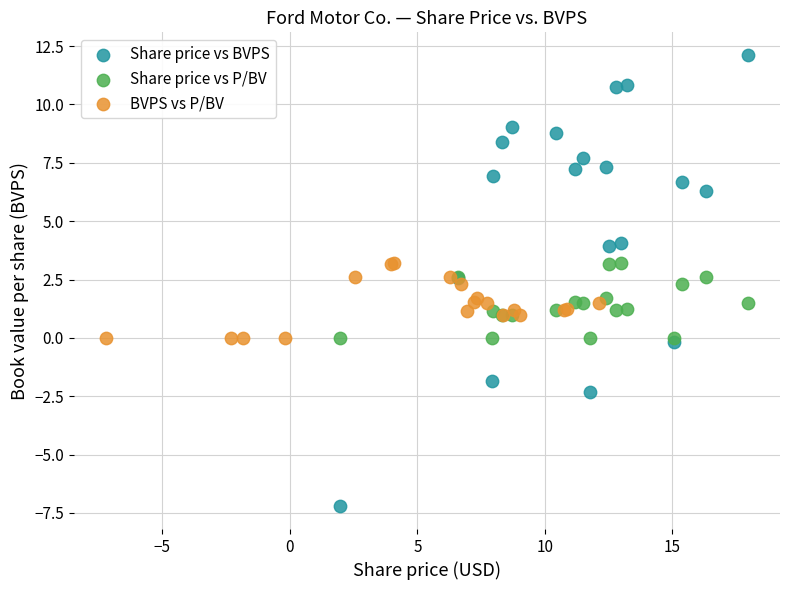

Which series reaches the maximum Y coordinate?

Share price vs BVPS